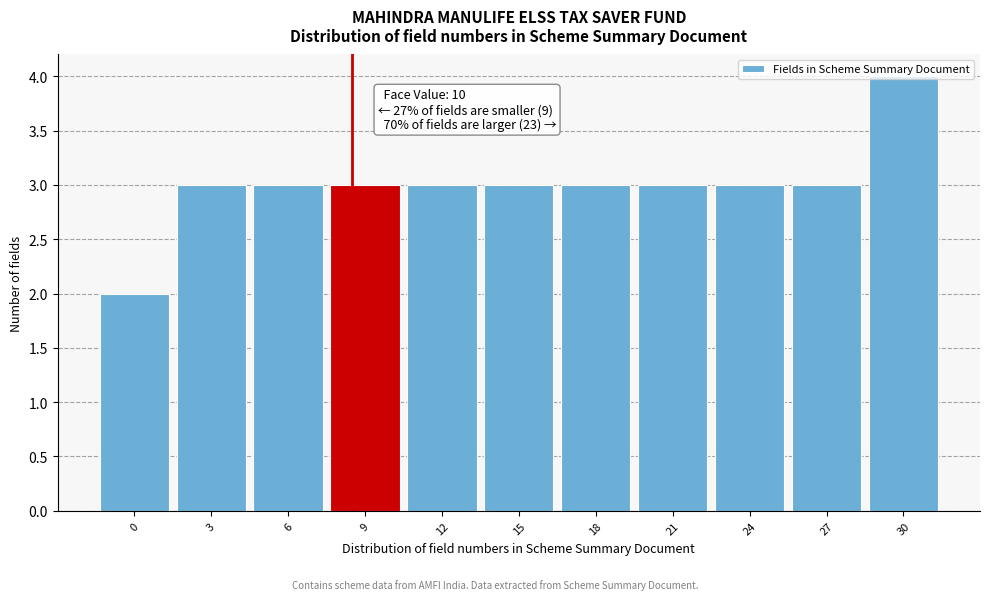

What is the sum of all values?

33